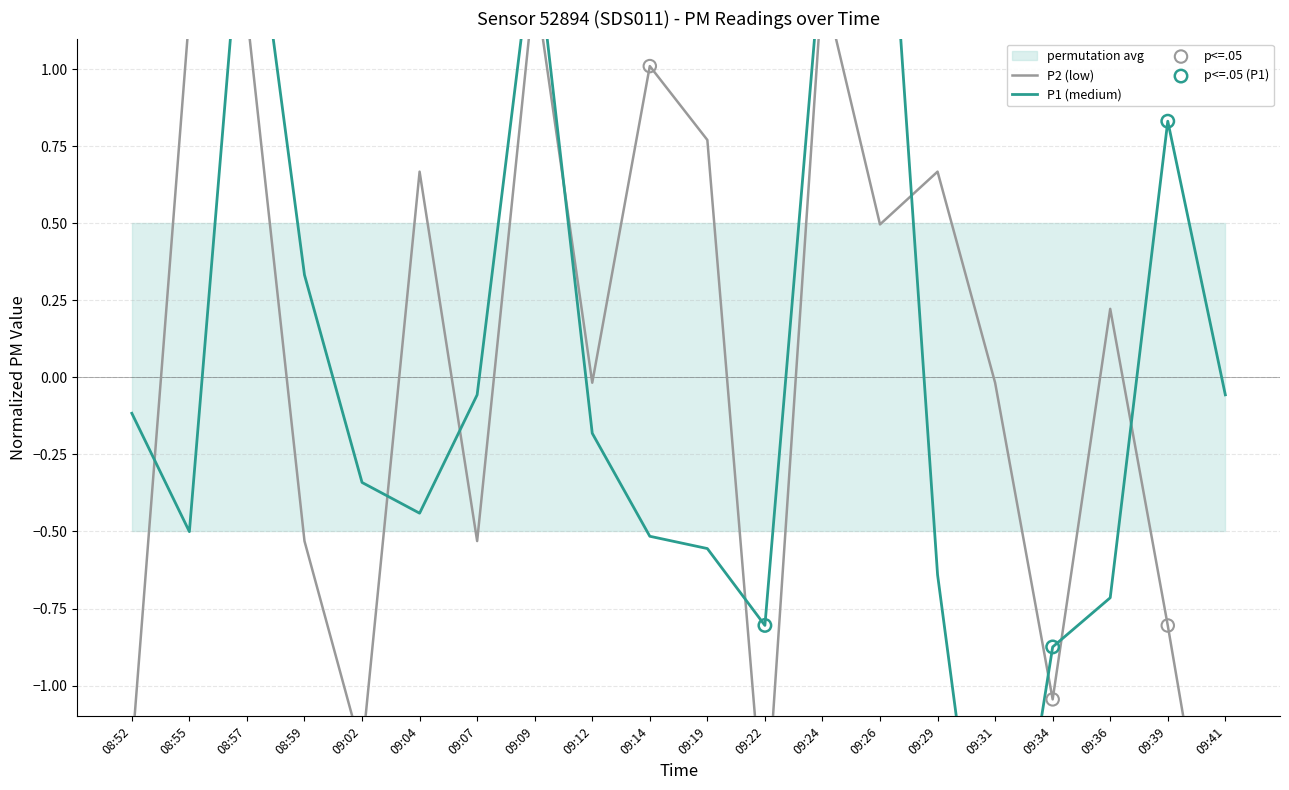

Which series reaches the minimum Y coordinate?

P1